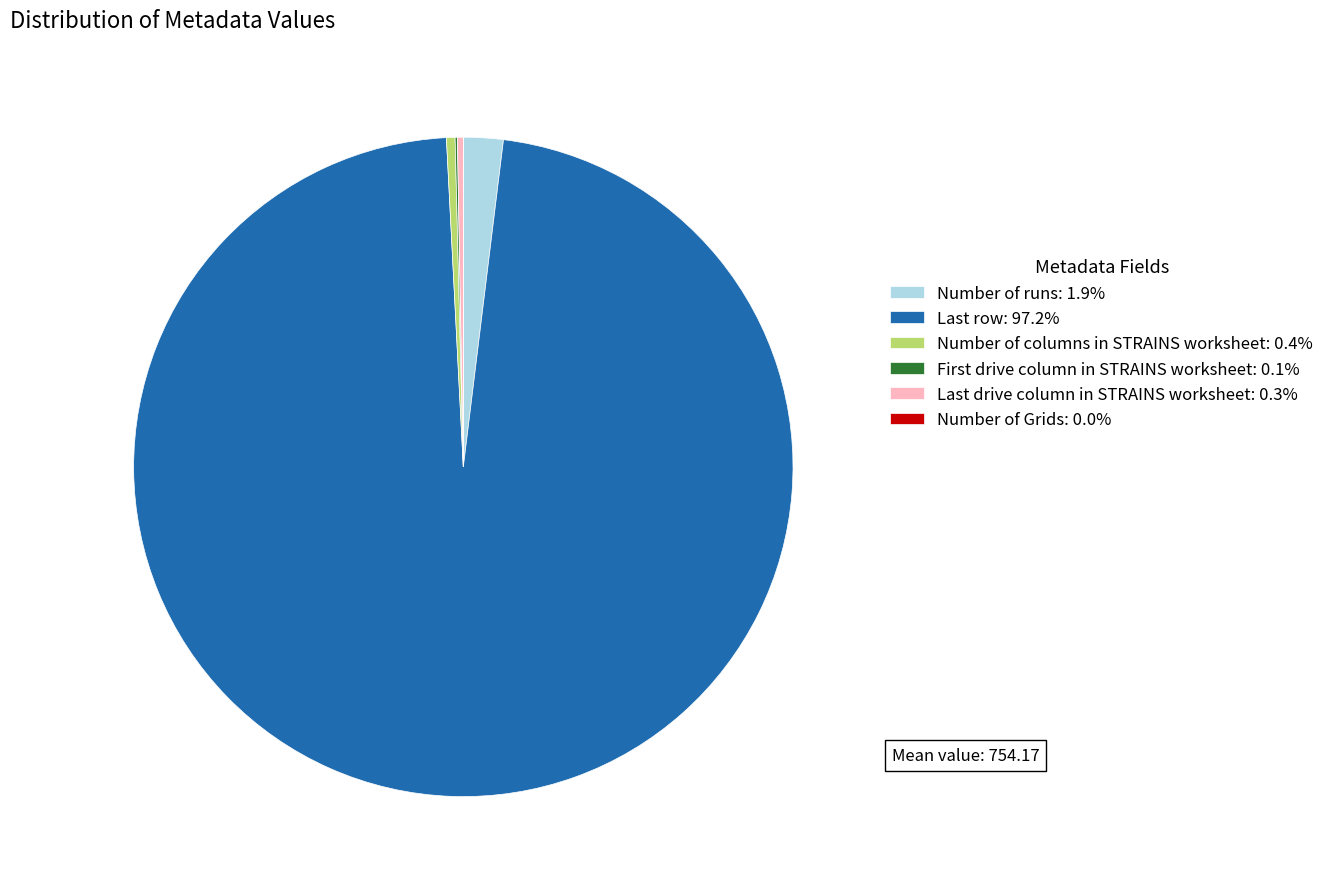

What is the largest slice in the pie chart?

Last row